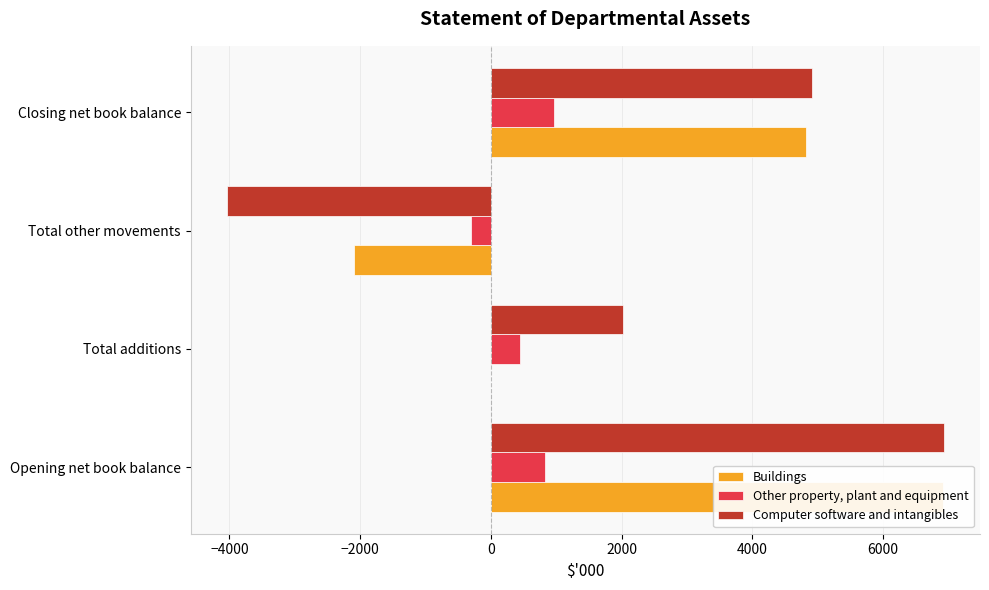

What is the average value of the Computer software and intangibles series?

2457